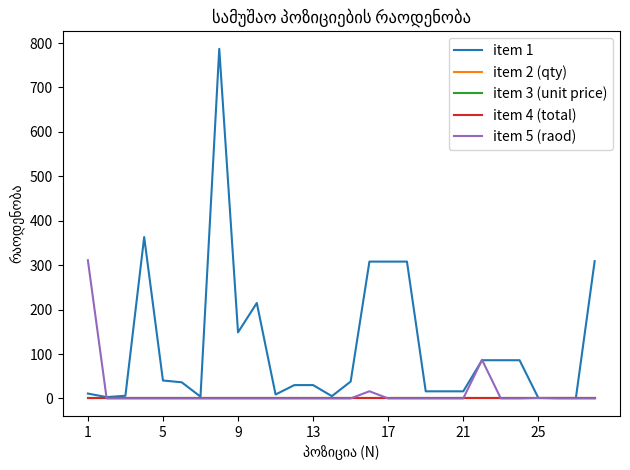

List the series in order of their peak value, highest first.

item 1, item 5 (raod), item 2 (qty), item 3 (unit price), item 4 (total)